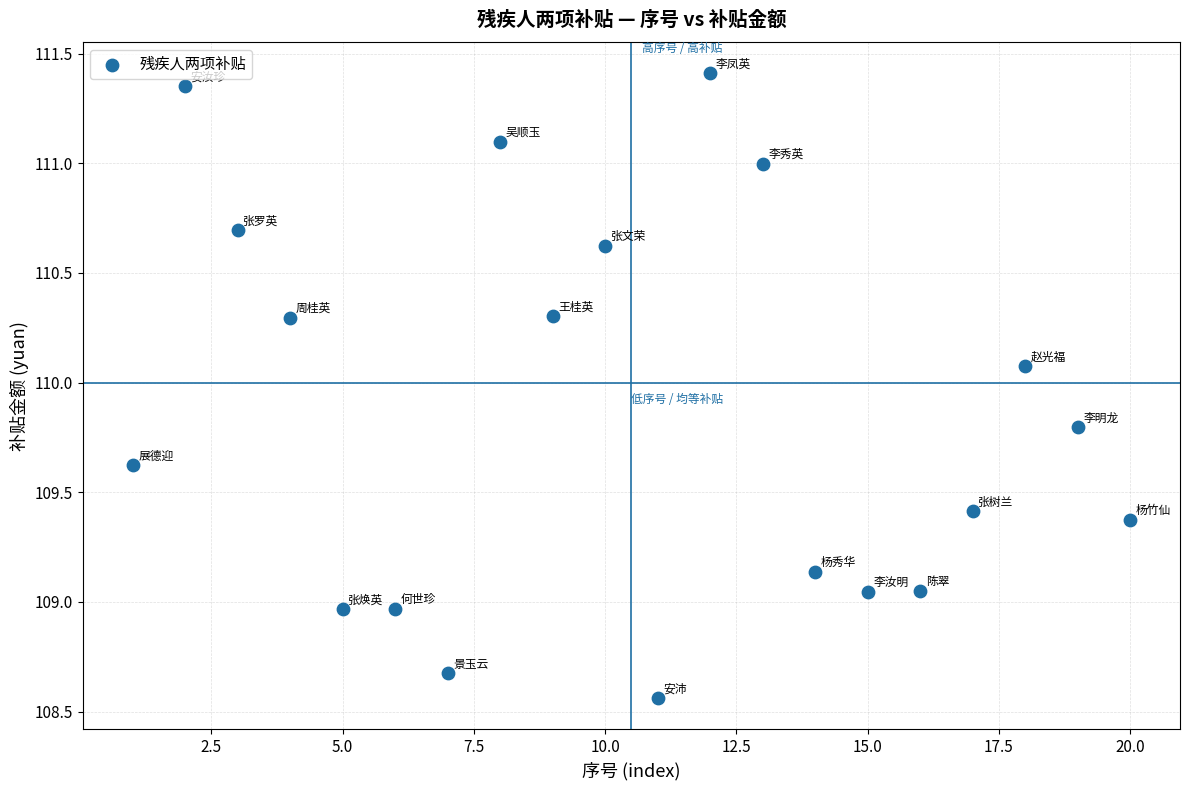

What is the range of Y values (max minus min)?

2.8